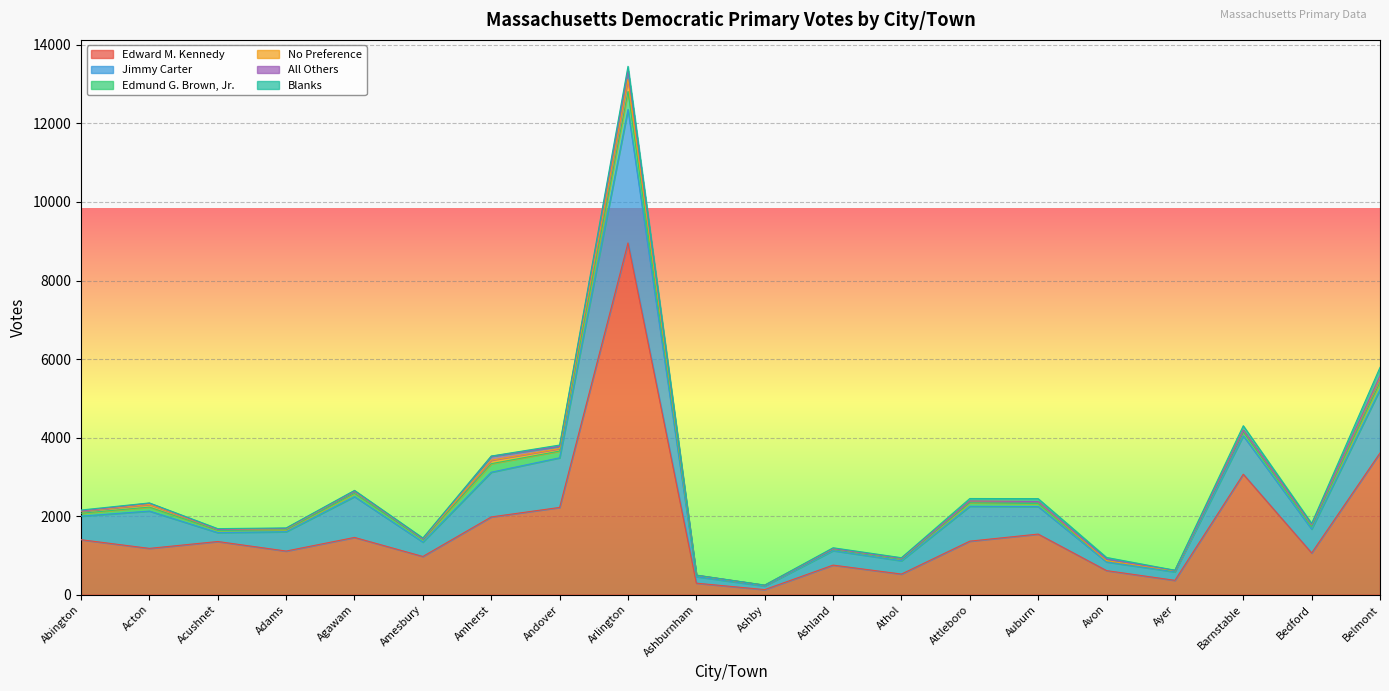

Which series has the largest range (max minus min)?

Edward M. Kennedy